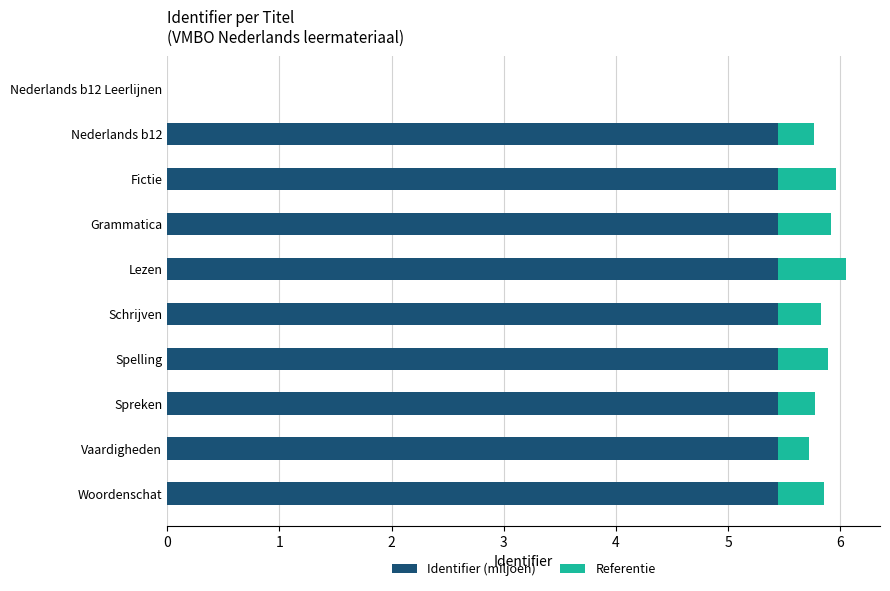

What are all the series names shown in the legend?

Identifier (miljoen), Referentie